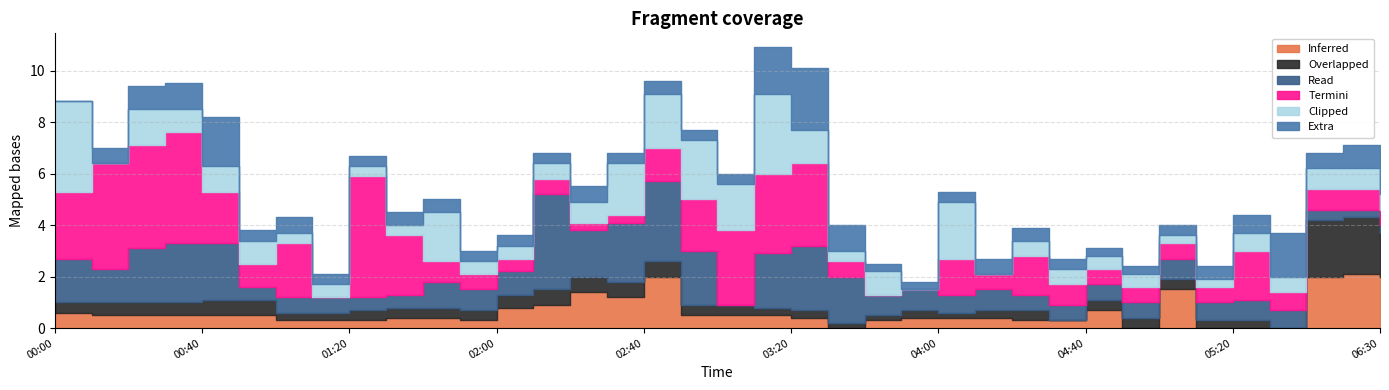

What is the spread (max minus min) of values at 2013/06/09 02:50?

1.9